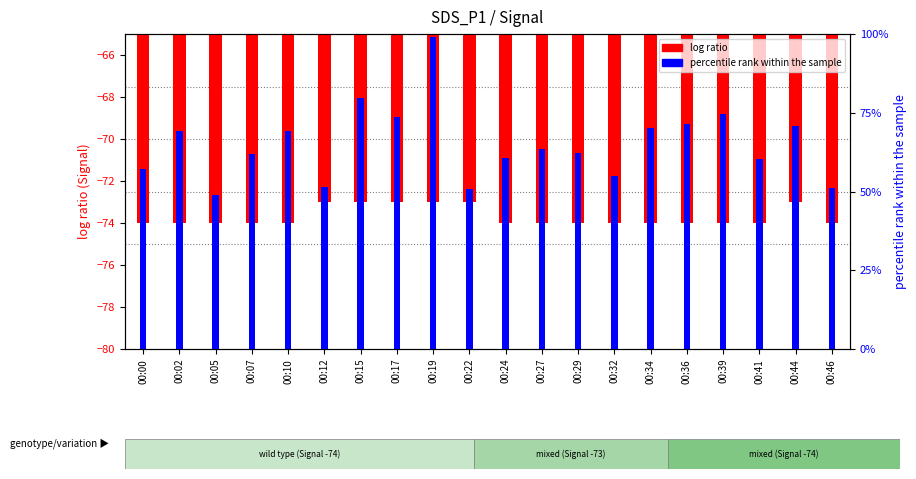

What is the difference between the highest and lowest values at 00:39?

77.7